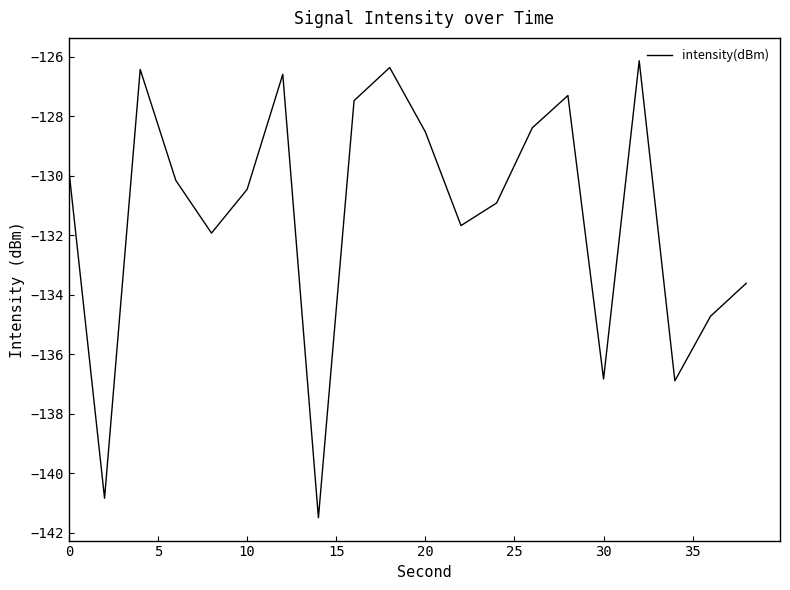

What is the greatest value displayed?

-126.1